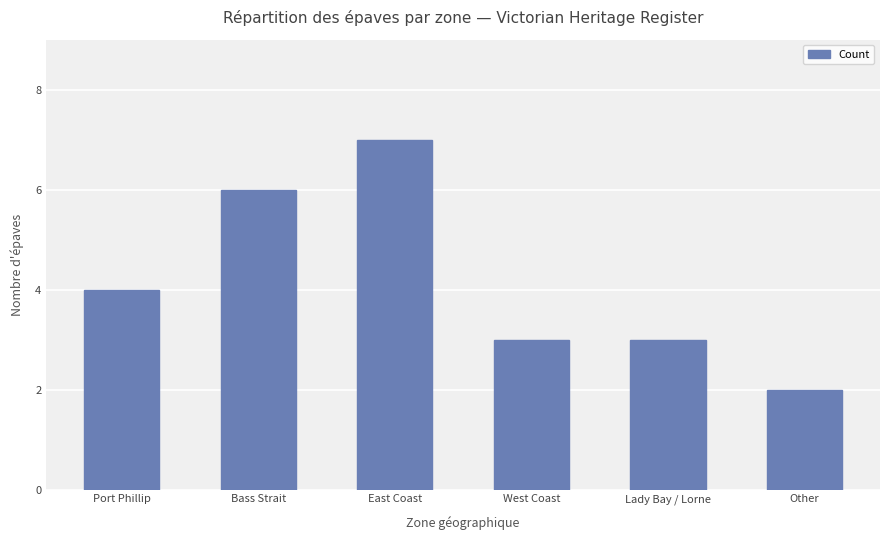

Read the value at Bass Strait.

6